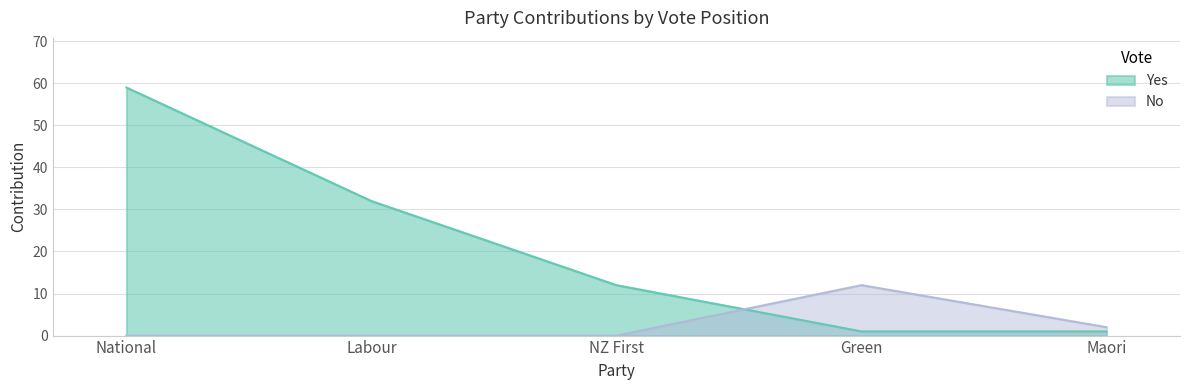

At how many categories does at least one series exceed 22?

2